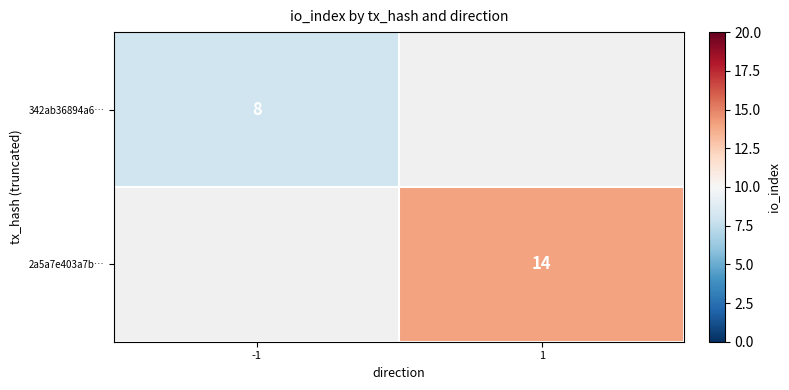

The value of 342ab36894a6… at -1 is 8. True or false?

True